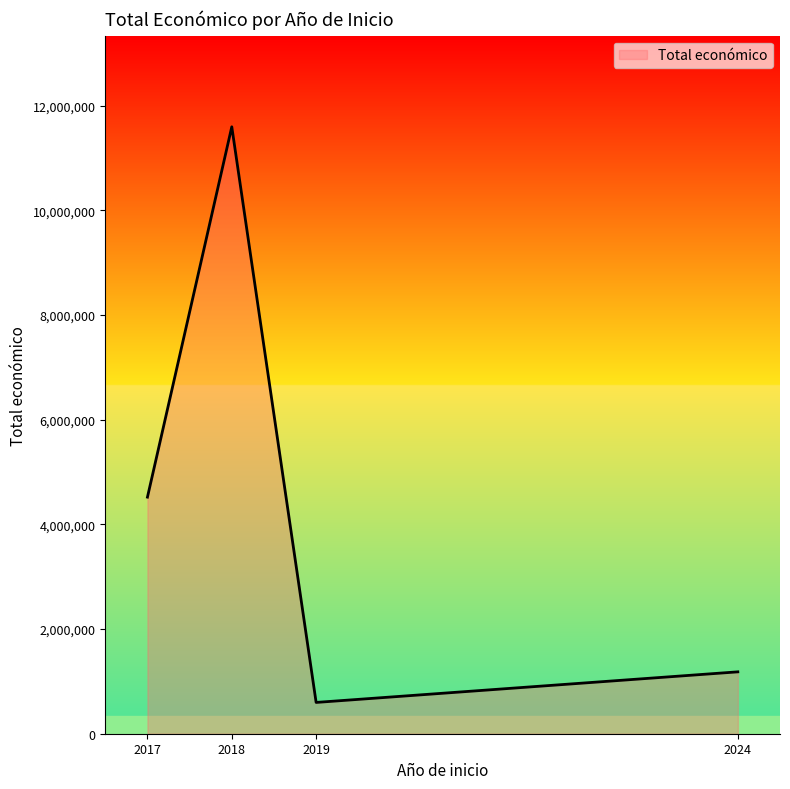

What is the ratio of the value at 2017 to the value at 2019?

7.6